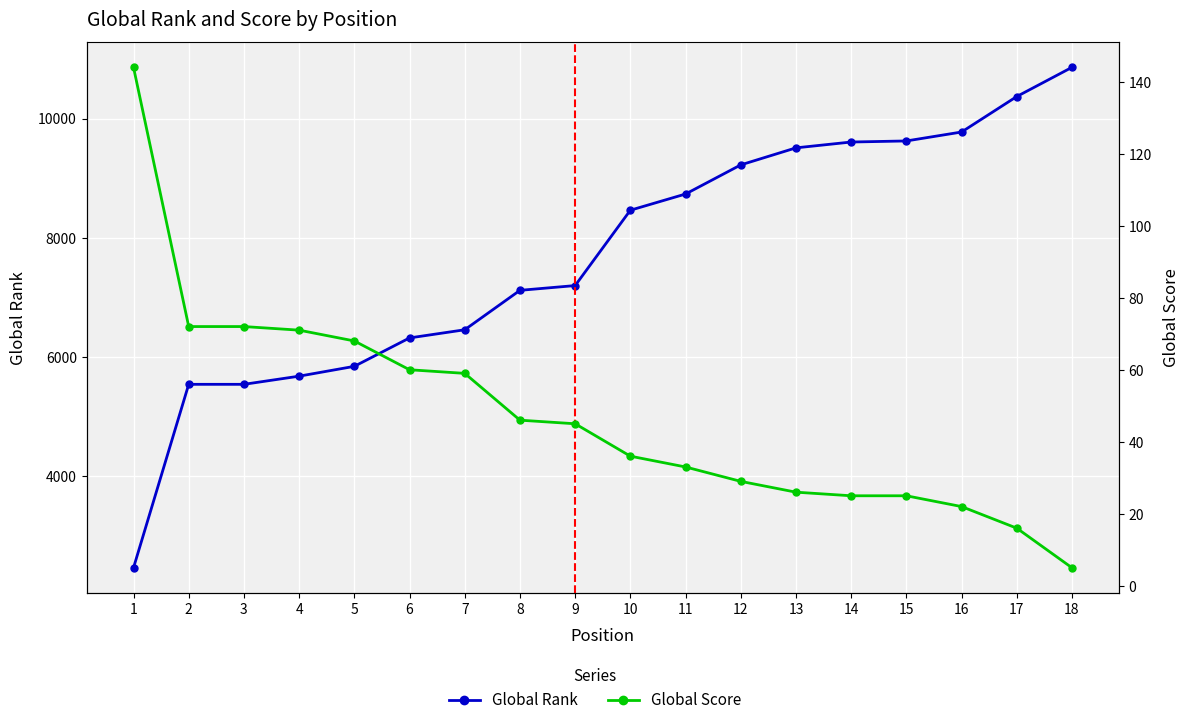

Which series changed the most between 3 and 13?

Global Rank